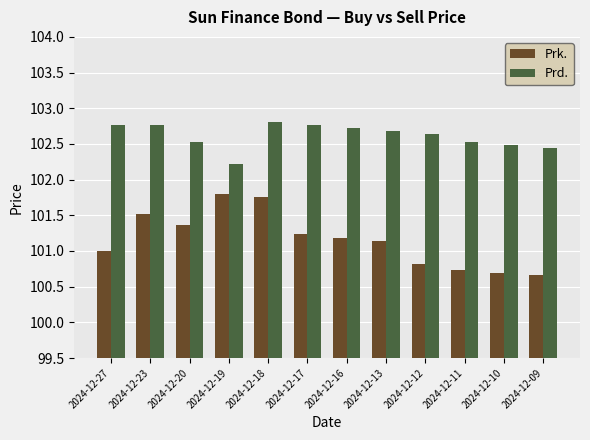

Count the Prk. values in the range 100 to 101.

5